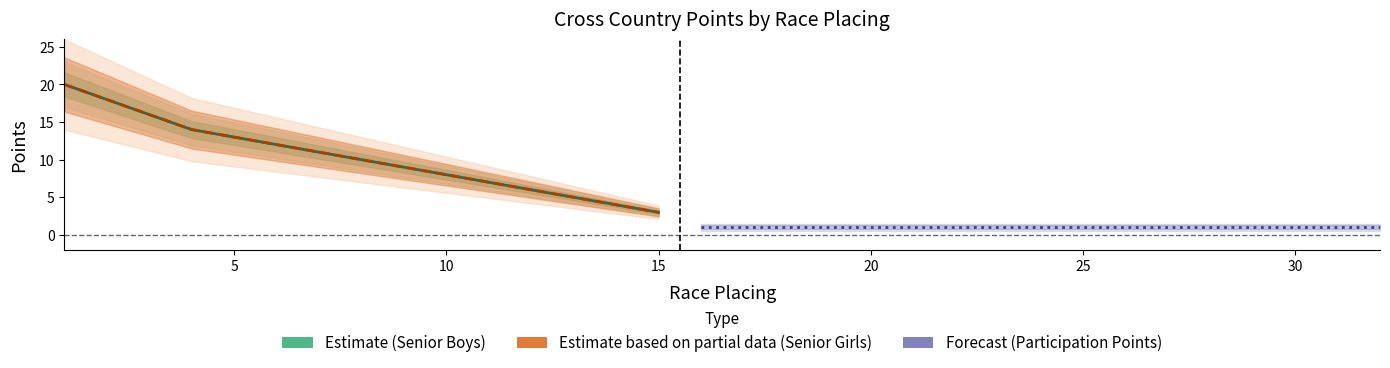

Where is Race Placing Boys nearest to the value 11?

7